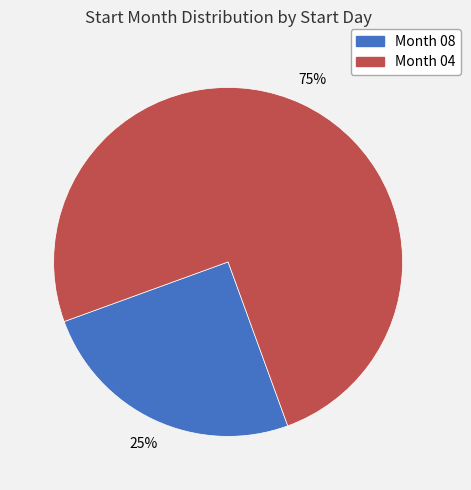

Count the number of slices in the pie.

2